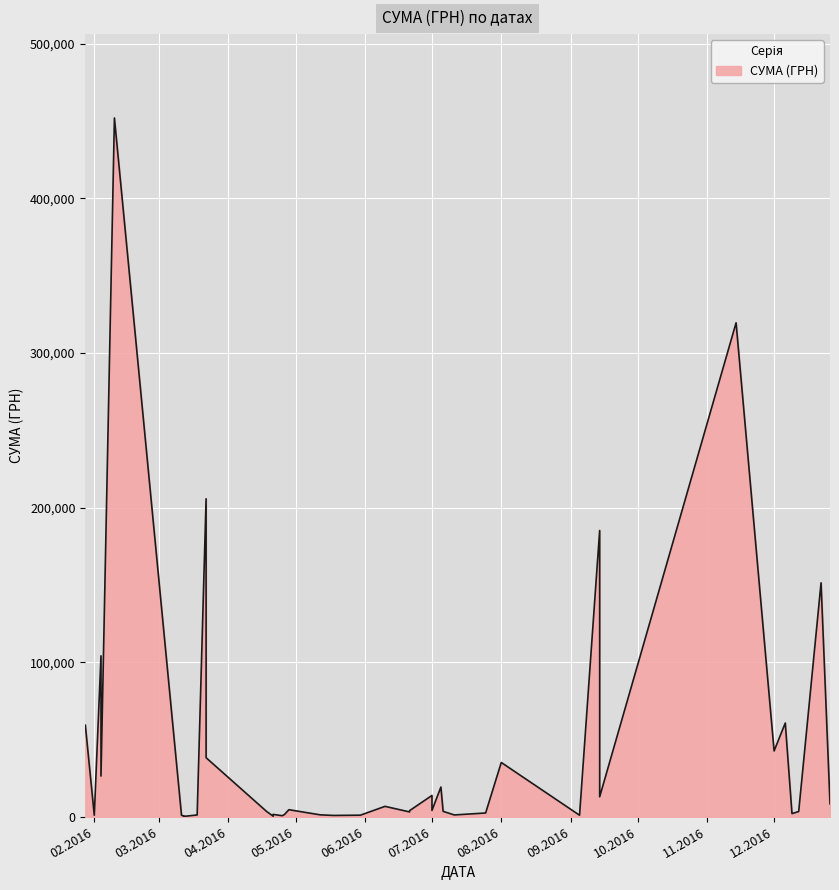

Approximately how many times larger is the value at 12.05.2016 compared to 28.04.2016?

0.3